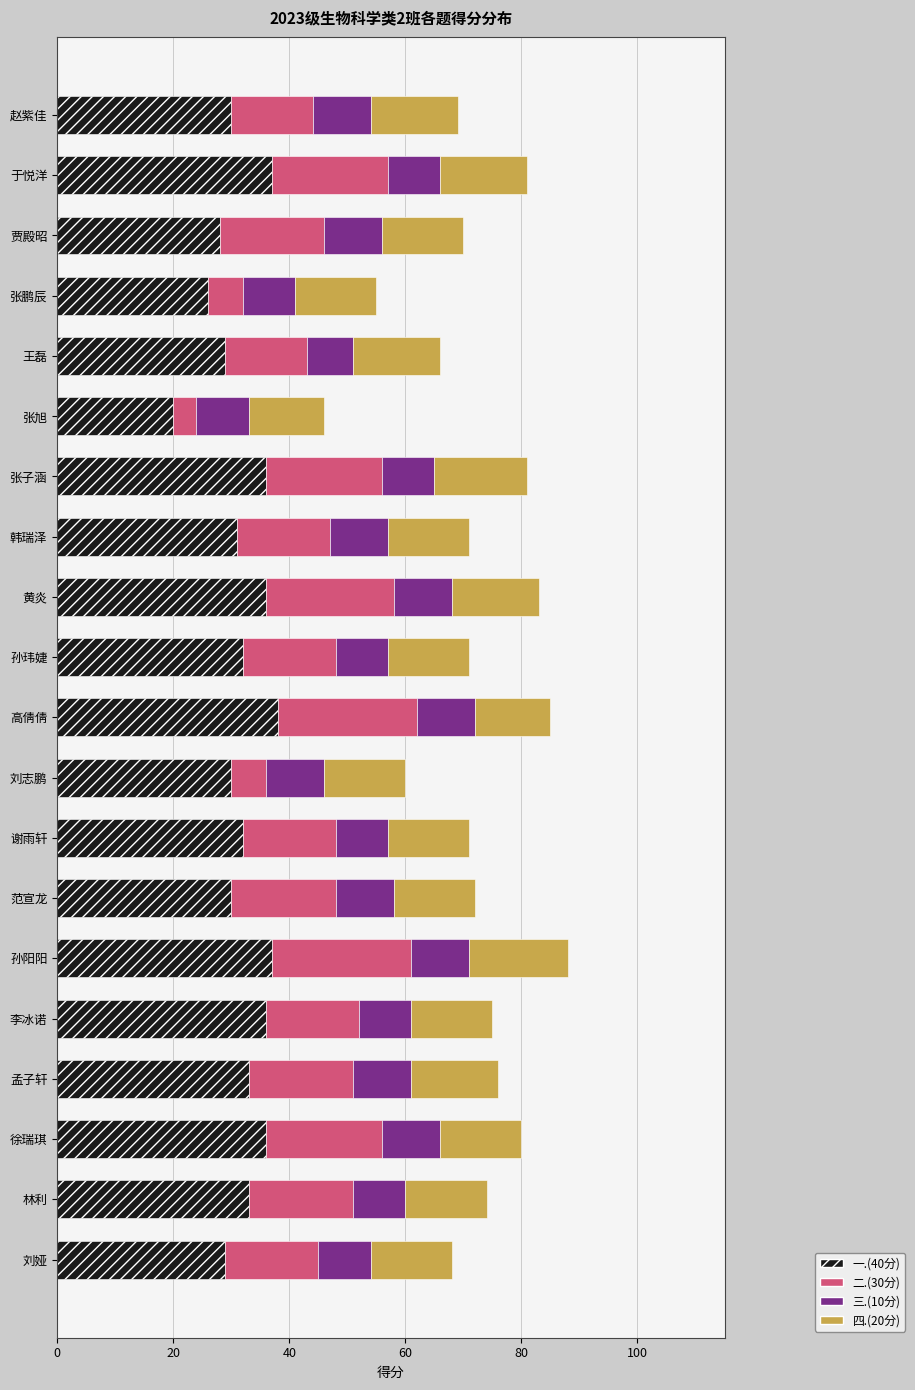

What is the difference between the 一.(40分) values at 孙玮婕 and 于悦洋?

5